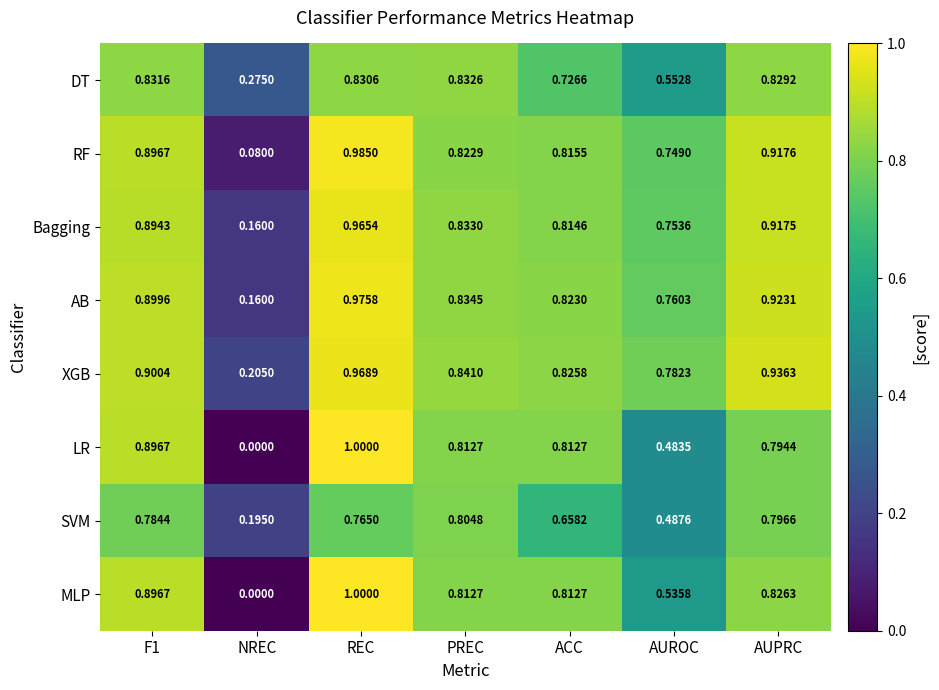

What is the maximum value shown in the chart?

1.0